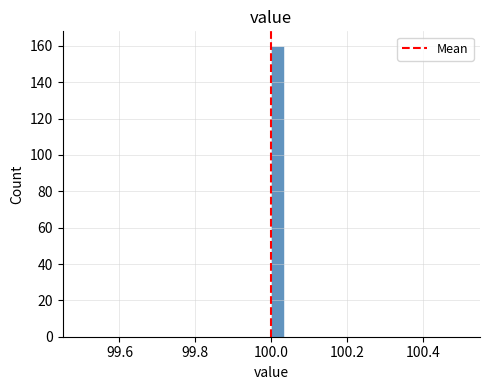

Around what value on the x-axis is the tallest bar? Give the approximate position of its centre, as read against the axis.

100.02